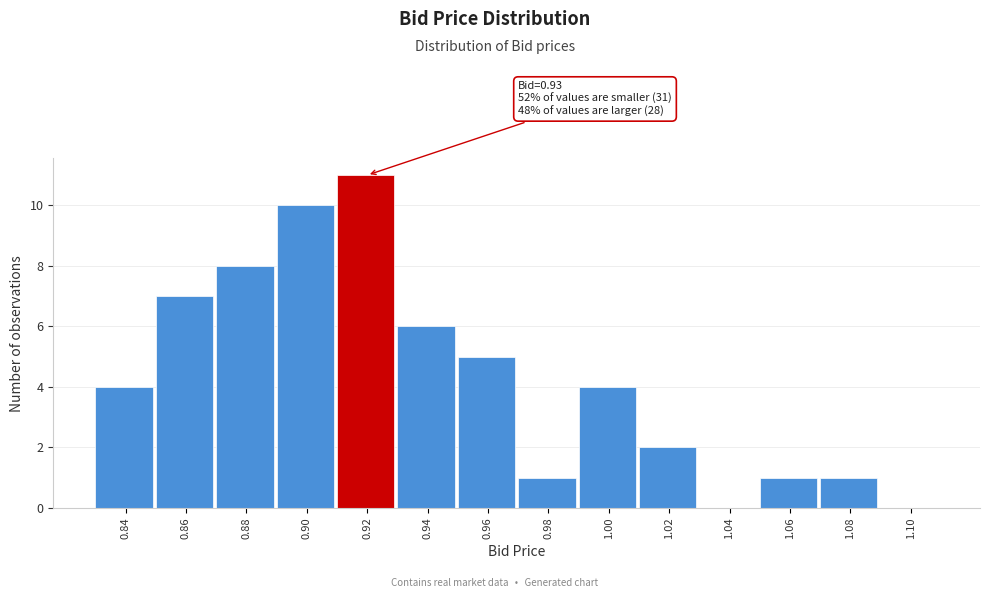

Reading left to right, transcribe all the data shown in this chart.

0.84=4	0.86=7	0.88=8	0.90=10	0.92=11	0.94=6	0.96=5	0.98=1	1.00=4	1.02=2	1.04=0	1.06=1	1.08=1	1.10=0